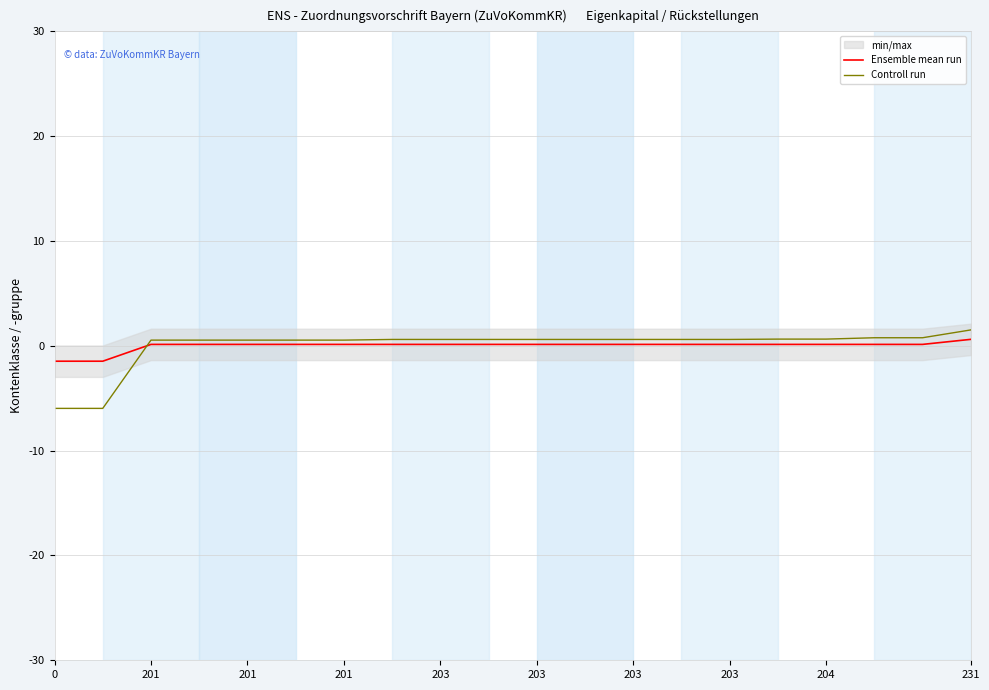

Which has a higher value, 13 or 10?

13